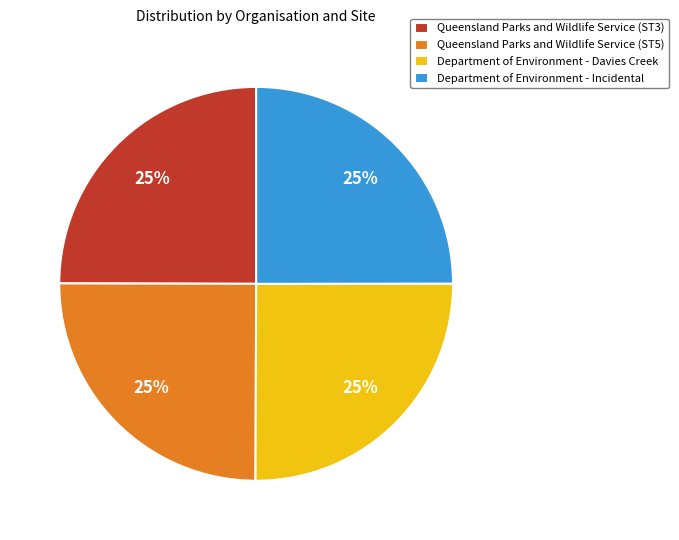

How many slices are in this pie chart?

4